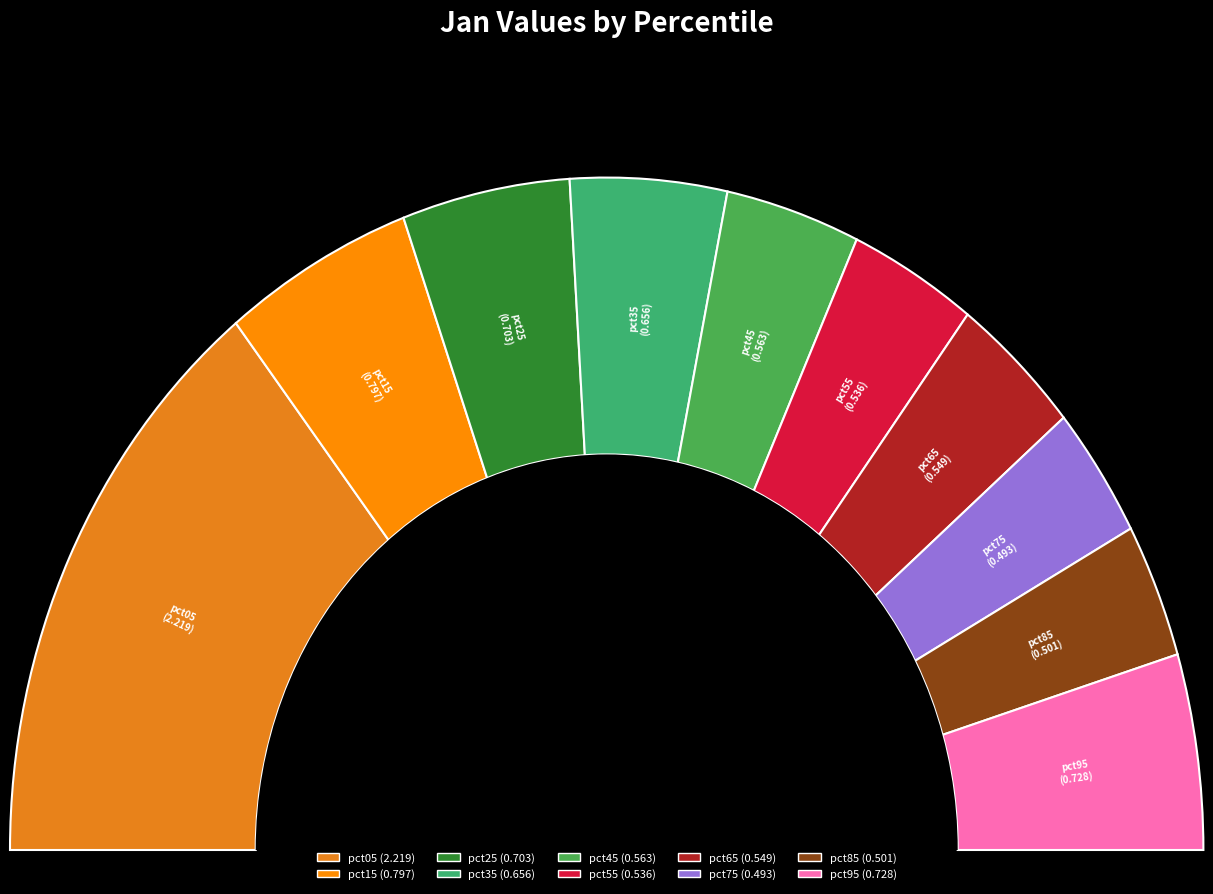

Is the sum of pct55 and pct25 greater than half?

No